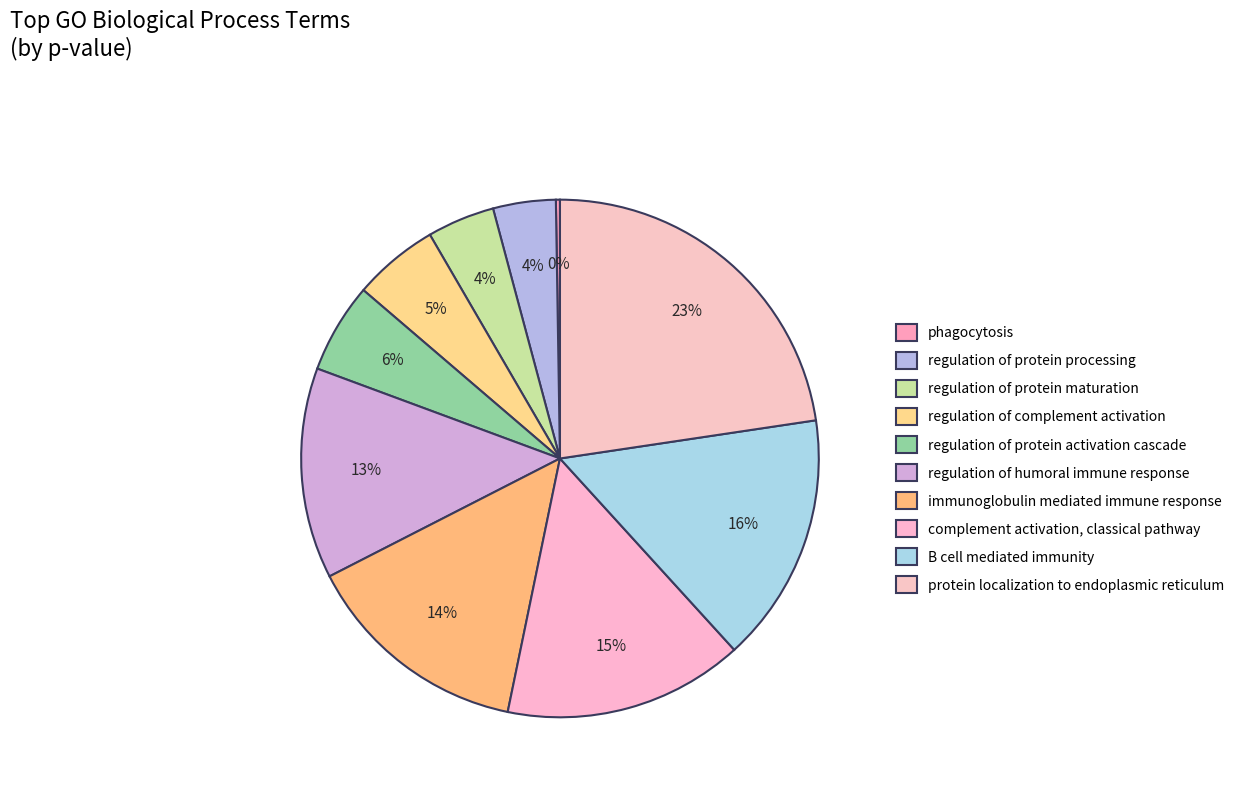

What percentage is the complement activation, classical pathway slice, to the nearest percent?

15%